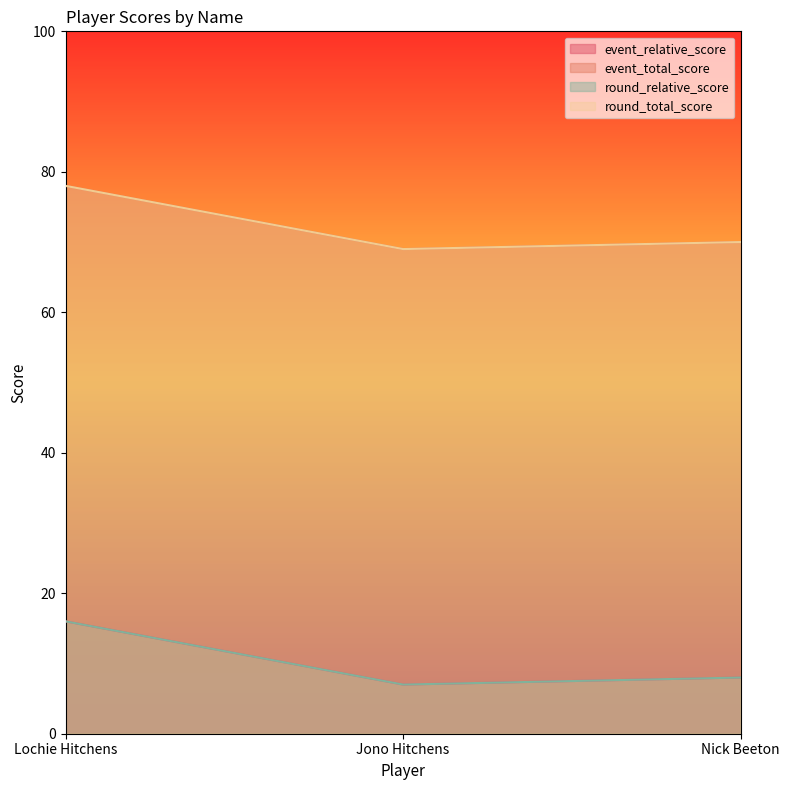

Reading left to right, transcribe all the data shown in this chart.

event_relative_score: Lochie Hitchens=16	Jono Hitchens=7	Nick Beeton=8
event_total_score: Lochie Hitchens=78	Jono Hitchens=69	Nick Beeton=70
round_relative_score: Lochie Hitchens=16	Jono Hitchens=7	Nick Beeton=8
round_total_score: Lochie Hitchens=78	Jono Hitchens=69	Nick Beeton=70